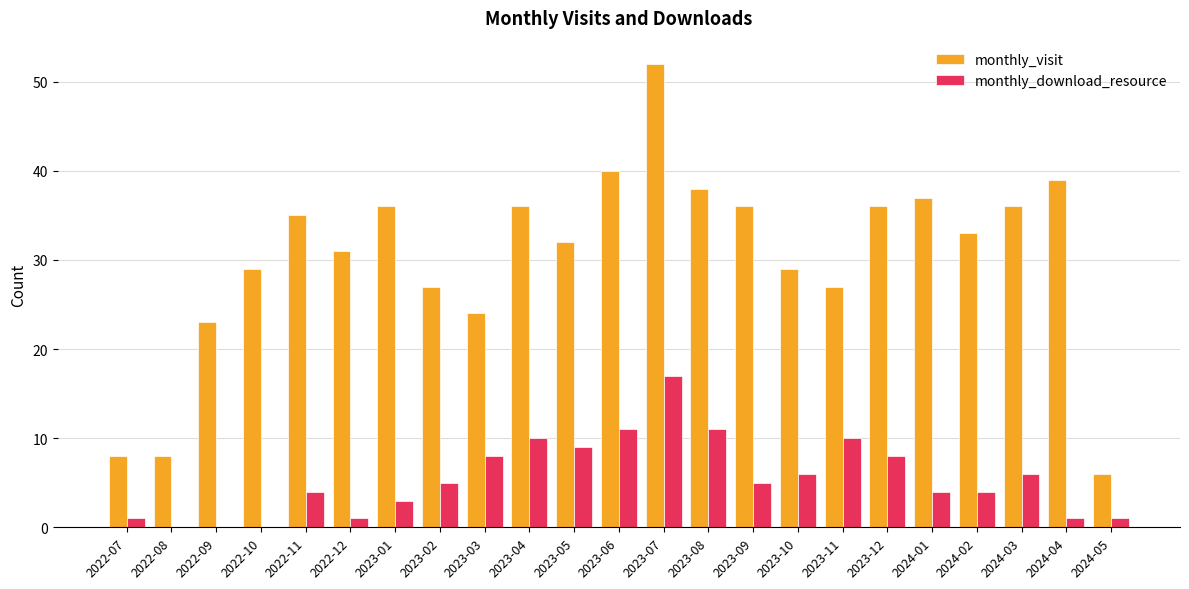

What is the sum of all monthly_visit values?

698